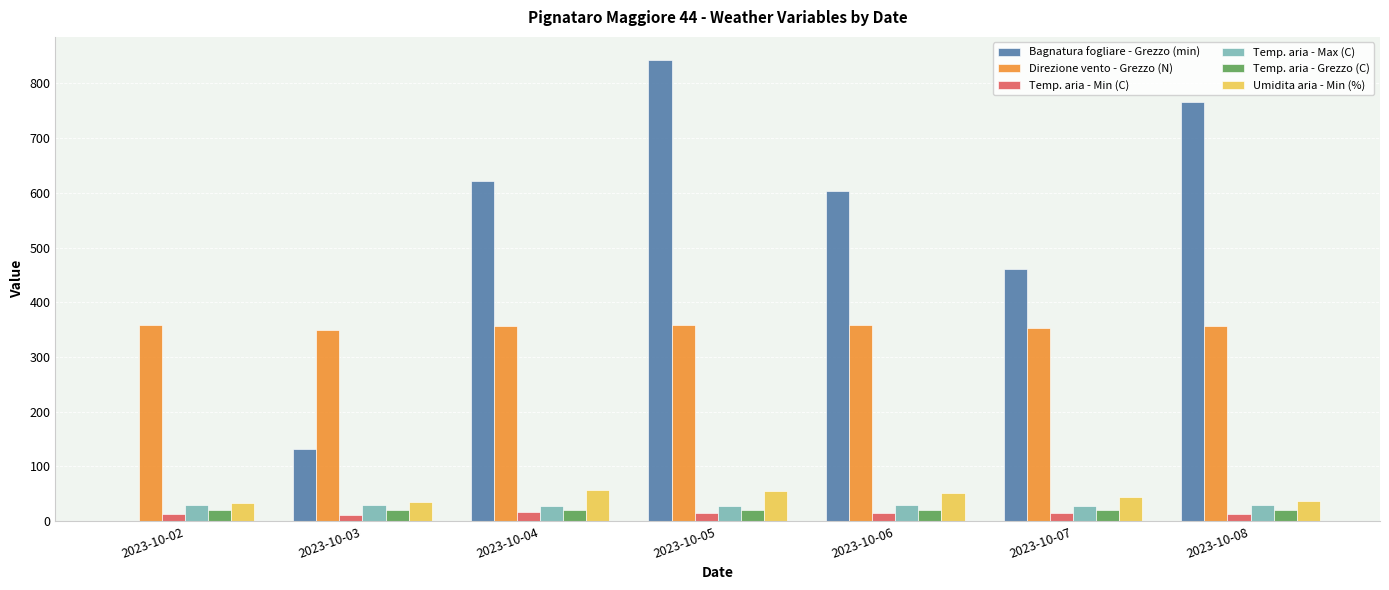

The value of Temp. aria - Max (C) at 2023-10-04 is 27.6. True or false?

True